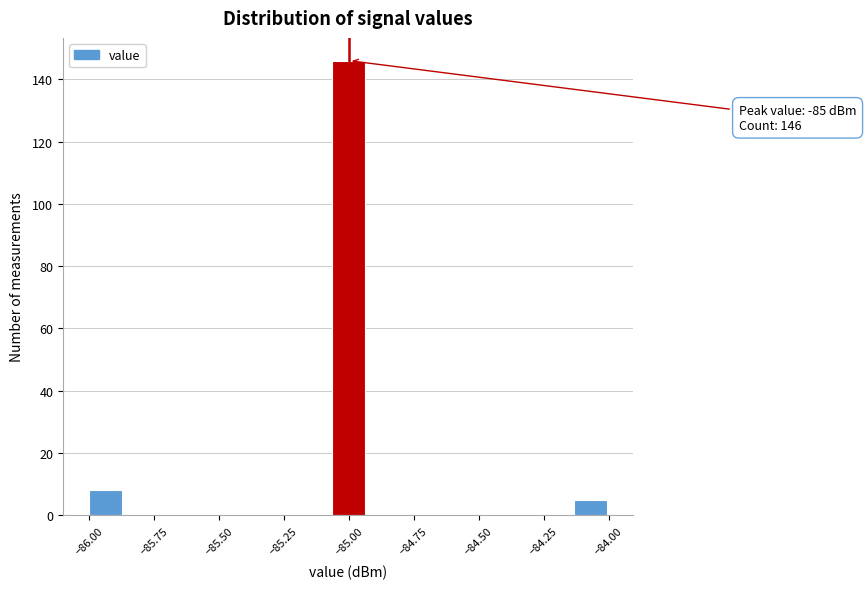

Around what value on the x-axis is the tallest bar? Give the approximate position of its centre, as read against the axis.

-85.00